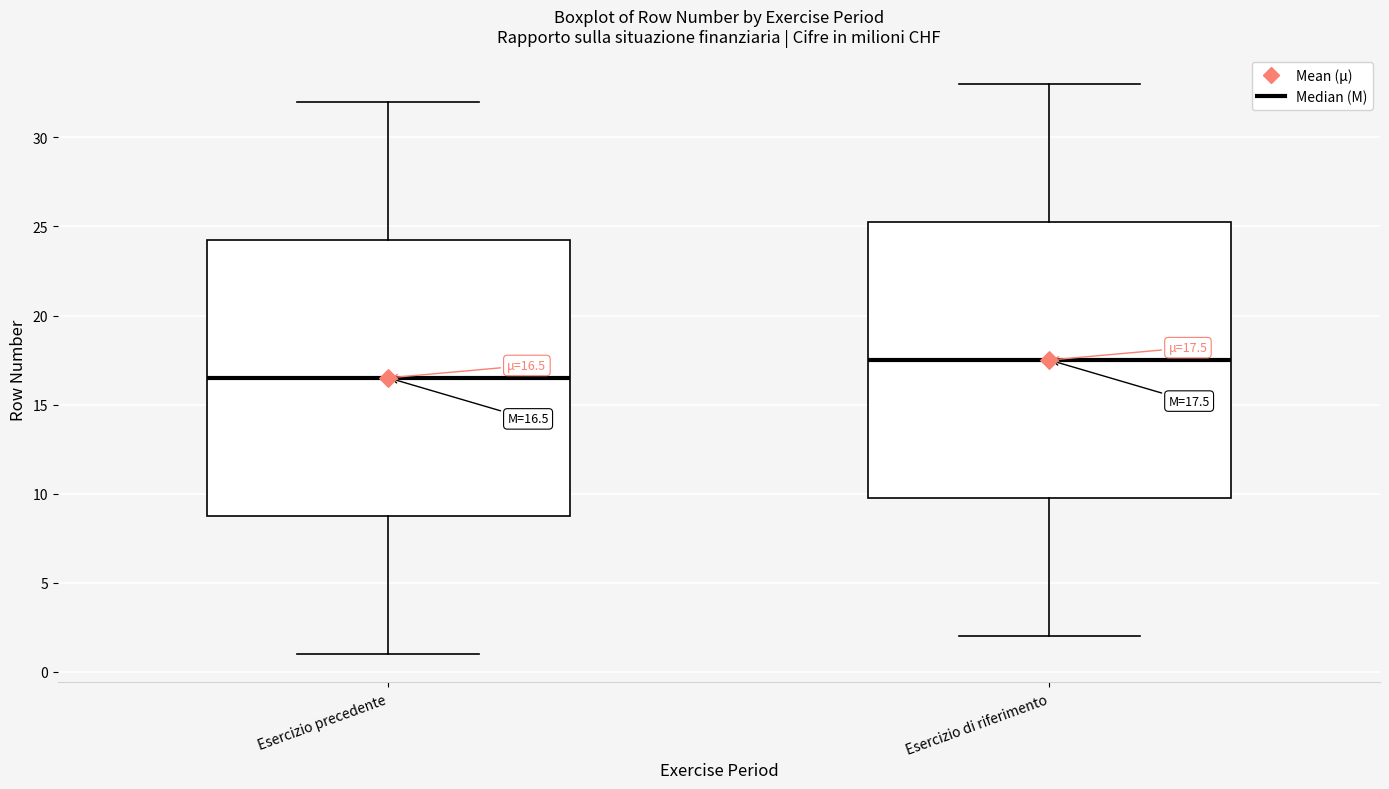

Which box's median line is the lowest?

Esercizio precedente